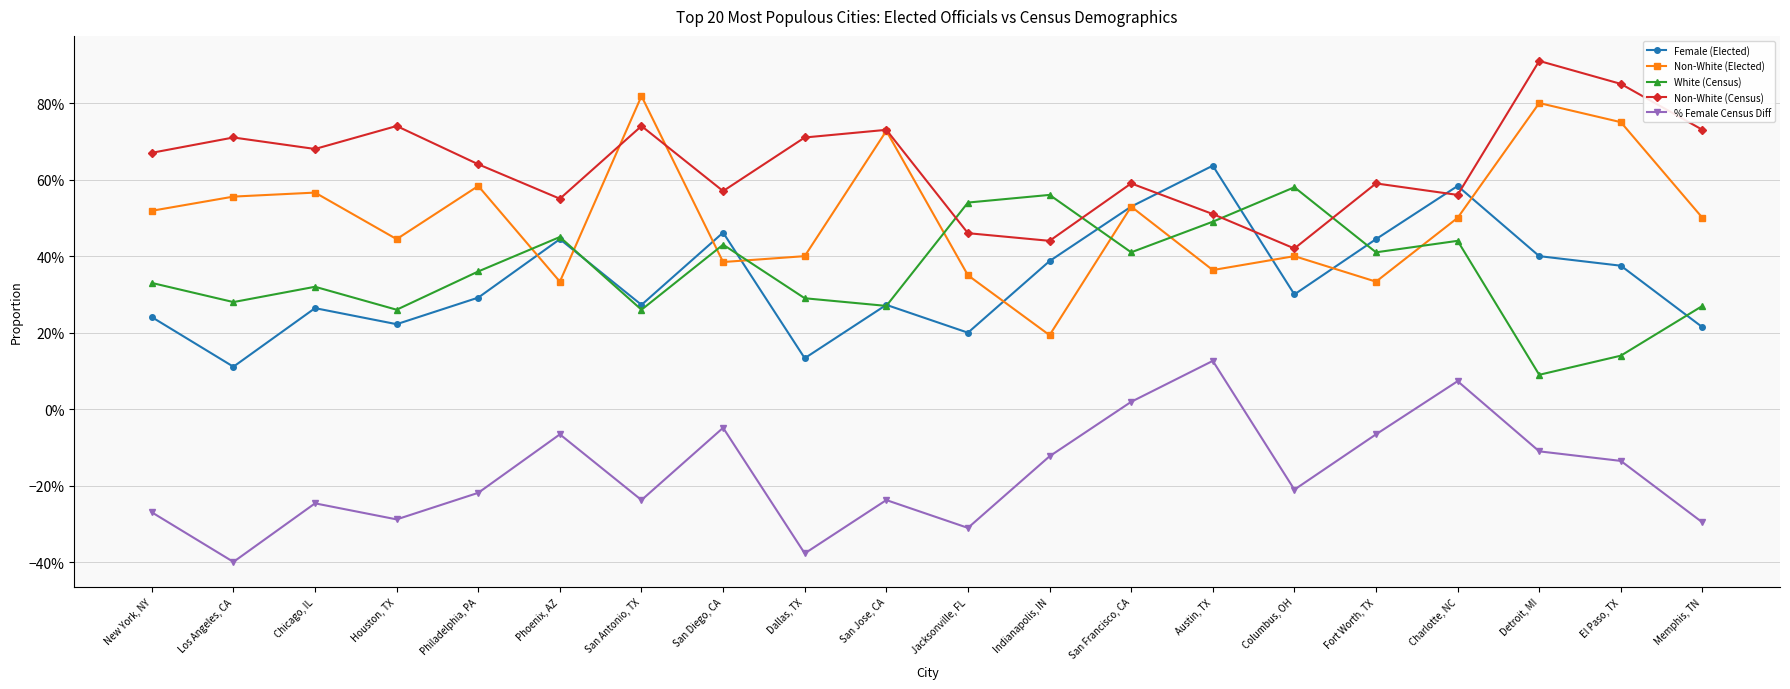

In White (Census), how many points are higher than both neighbors (excluding endpoints)?

6